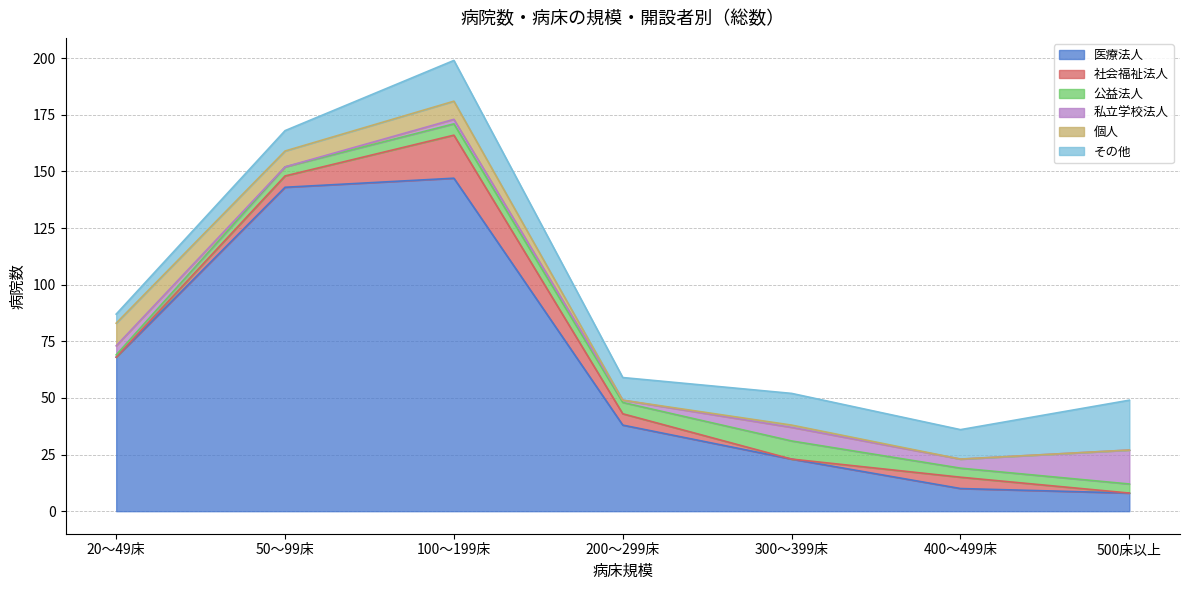

Which category has the lowest value across all series?

20～49床